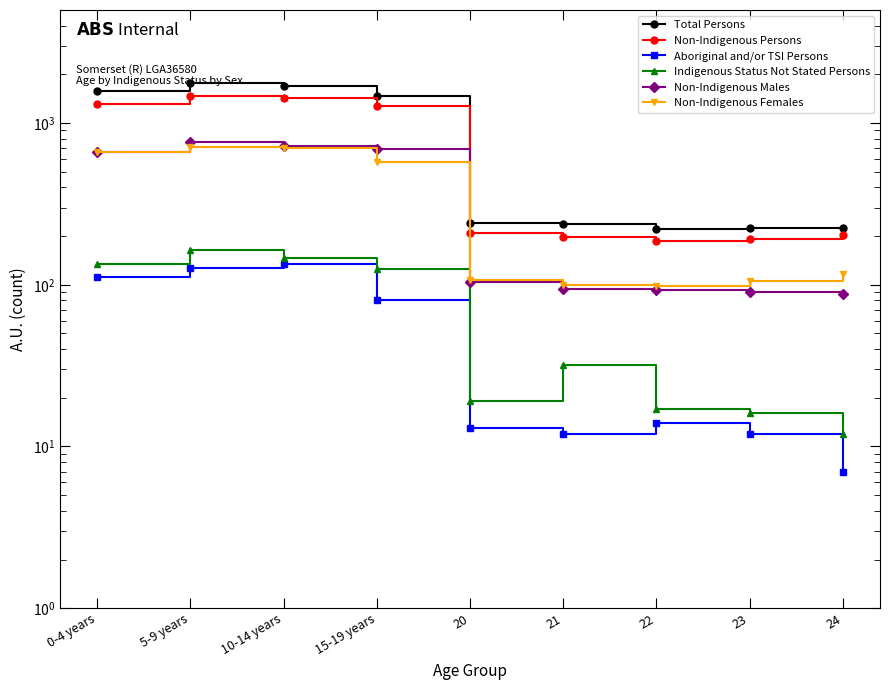

Does the chart have visible grid lines?

No